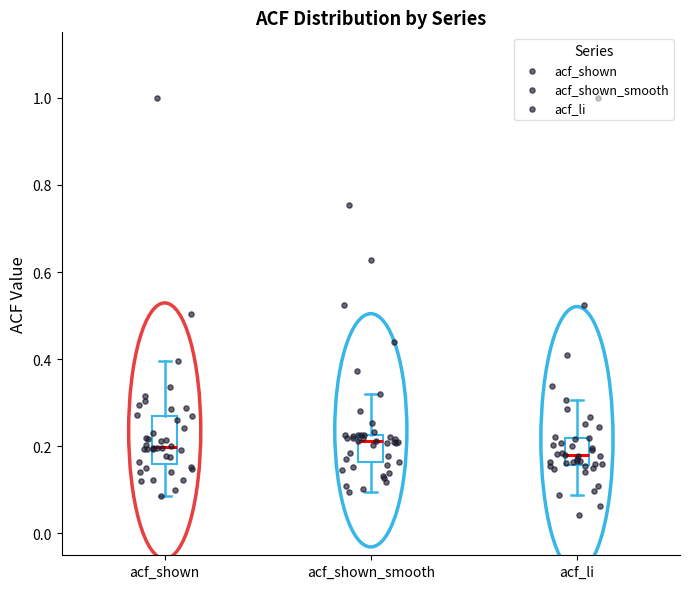

Where does the lower whisker of the box for acf_shown_smooth end on the y-axis? The values are not printed on the chart, so give them approximately, as read against the axis.

0.10